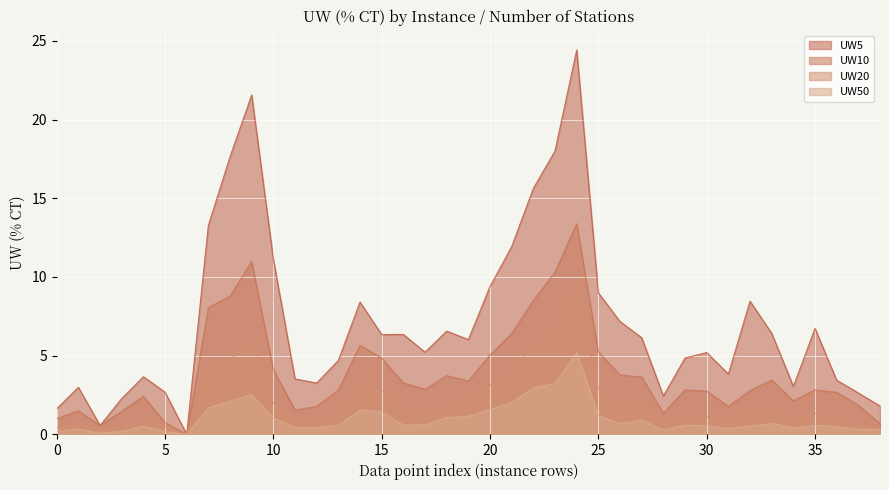

Which series has the largest total across all categories?

UW5